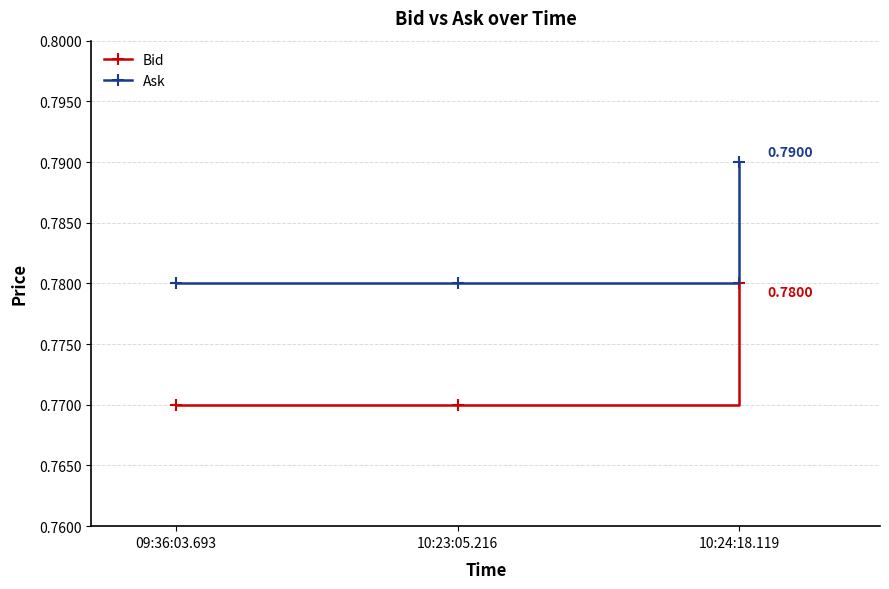

What is the sum of all Ask values?

2.4